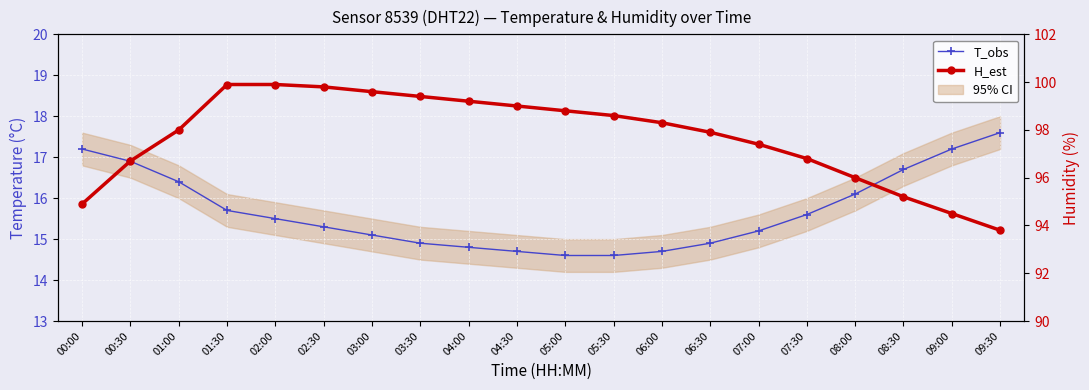

What is the difference between the maximum and minimum values in the T_obs series?

3.0